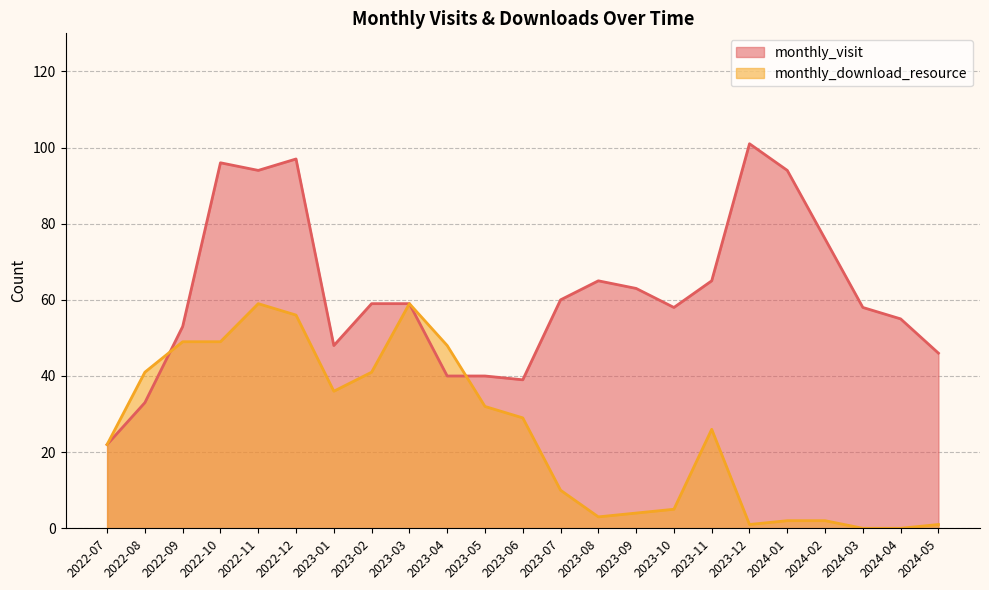

Which series has the largest range (max minus min)?

monthly_visit